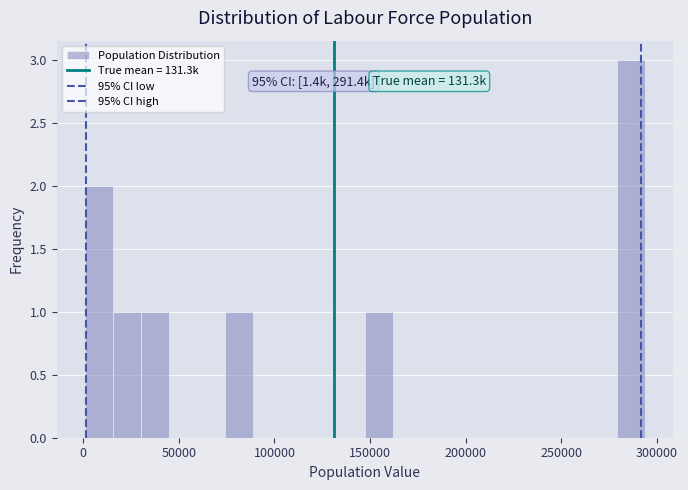

Read against the x-axis, roughly where is the centre of the tallest bar?

285000